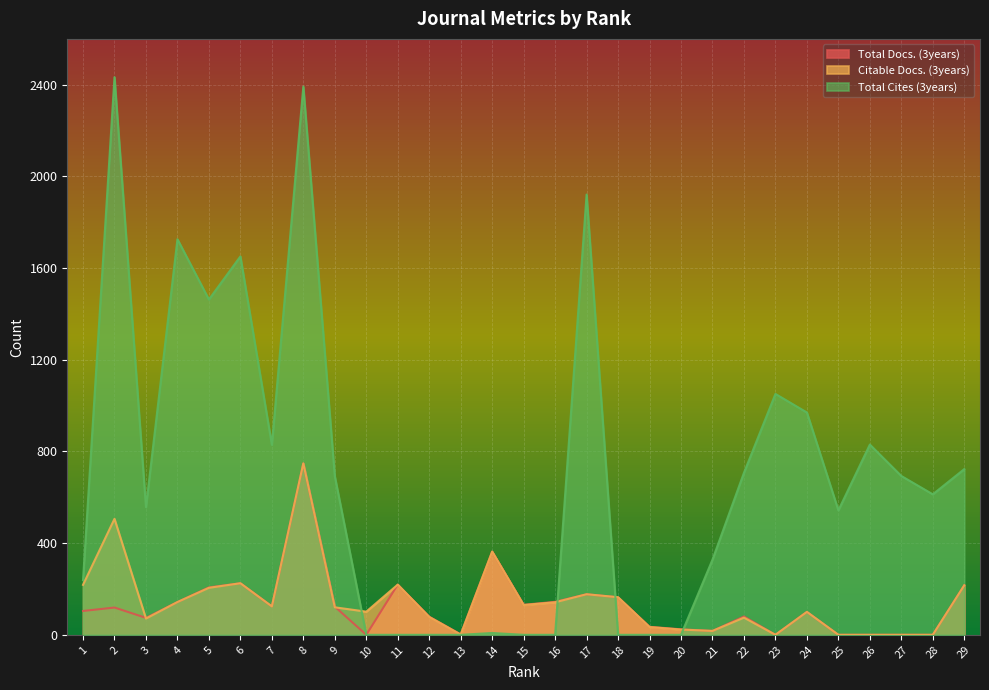

The value of Total Docs. (3years) at 2 is 119. True or false?

True